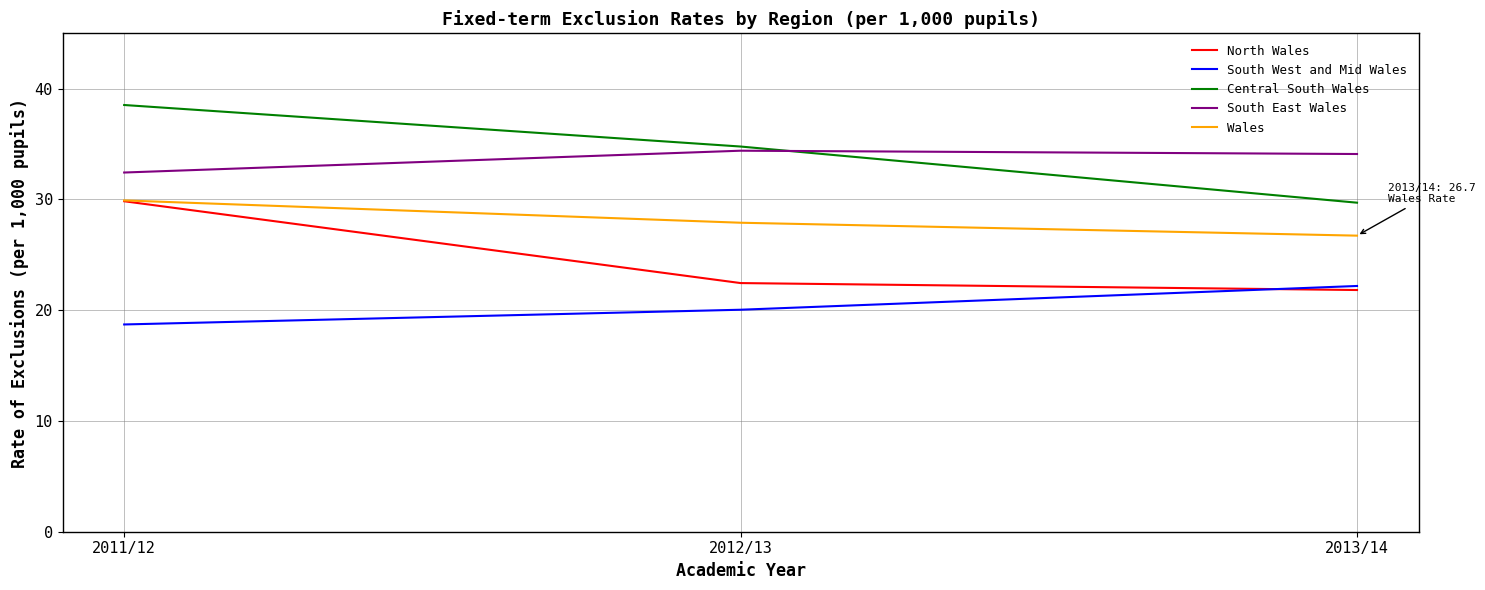

True or false: South East Wales has a value of 10.9 at 2013/14.

False